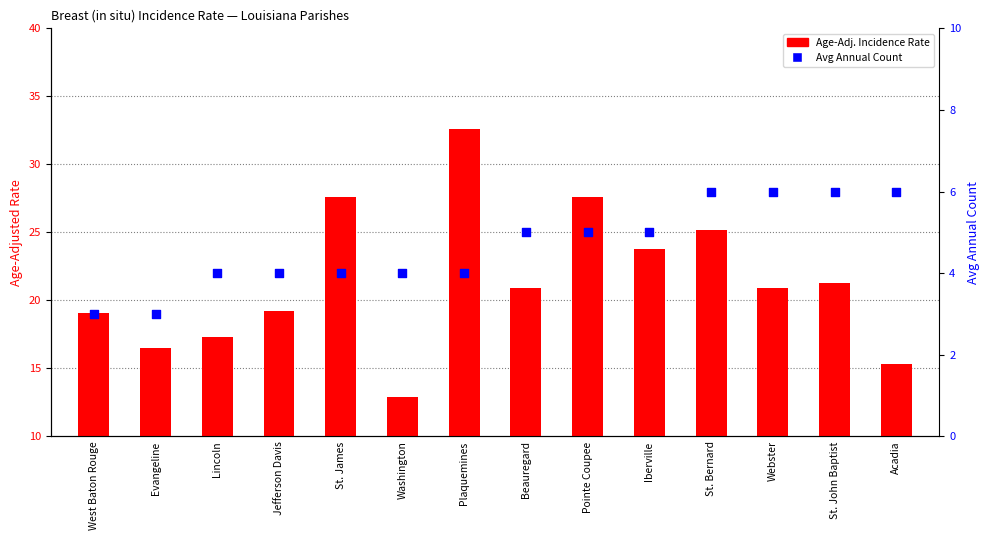

Which series reaches the minimum Y coordinate?

Avg Annual Count